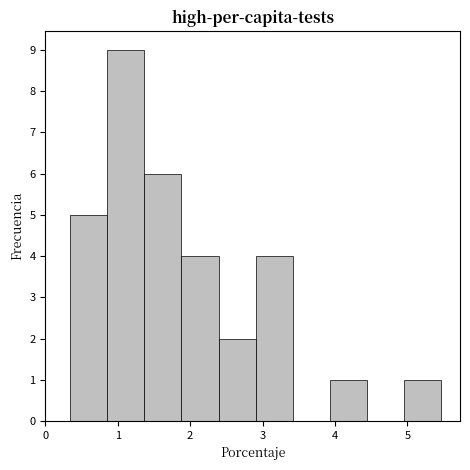

Reading left to right, list every bar in this chart as the range it spans on the x-axis followed by its height. Neither the bar edges nor the heights are printed on the chart, so give them approximately, as read against the axes.

0.3 to 0.9: 5
0.9 to 1.4: 9
1.4 to 1.9: 6
1.9 to 2.4: 4
2.4 to 2.9: 2
2.9 to 3.4: 4
3.4 to 3.9: 0
3.9 to 4.4: 1
4.4 to 5.0: 0
5.0 to 5.5: 1